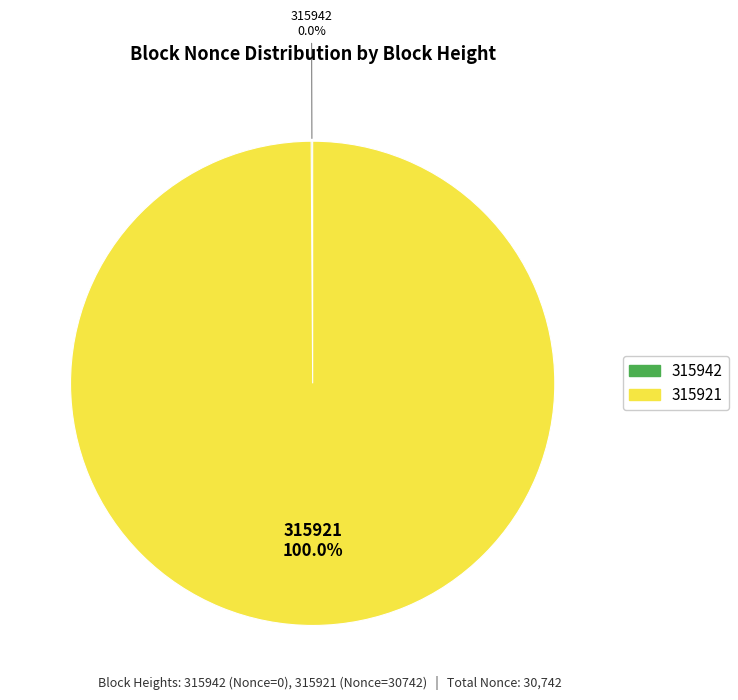

Is it true that 315942 is 1% of the pie?

False